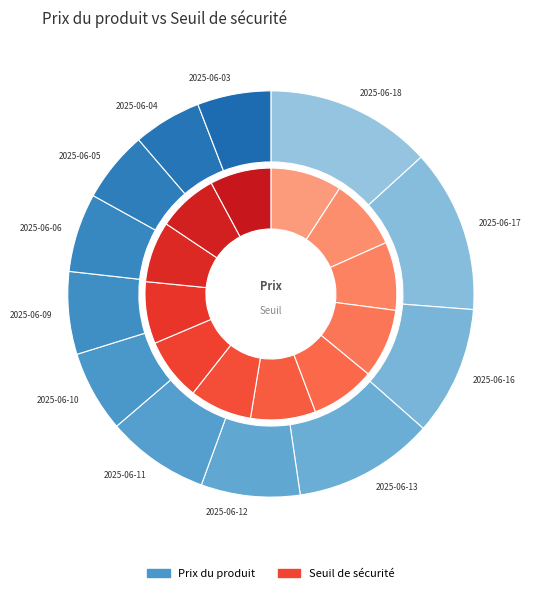

Is the sum of 2025-06-05 and 2025-06-03 greater than half?

No